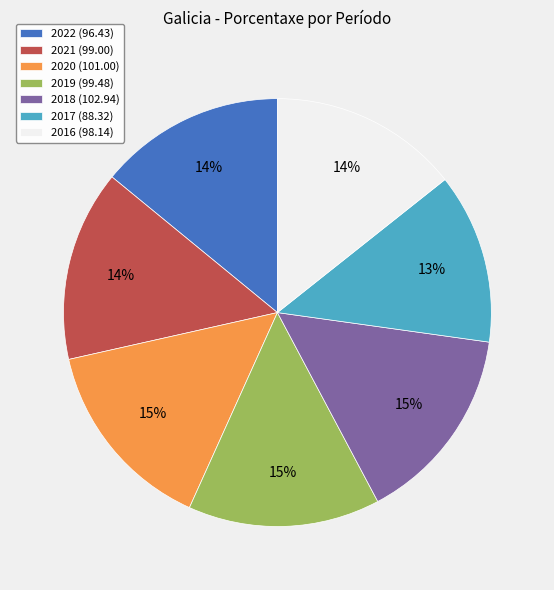

Count the number of slices in the pie.

7